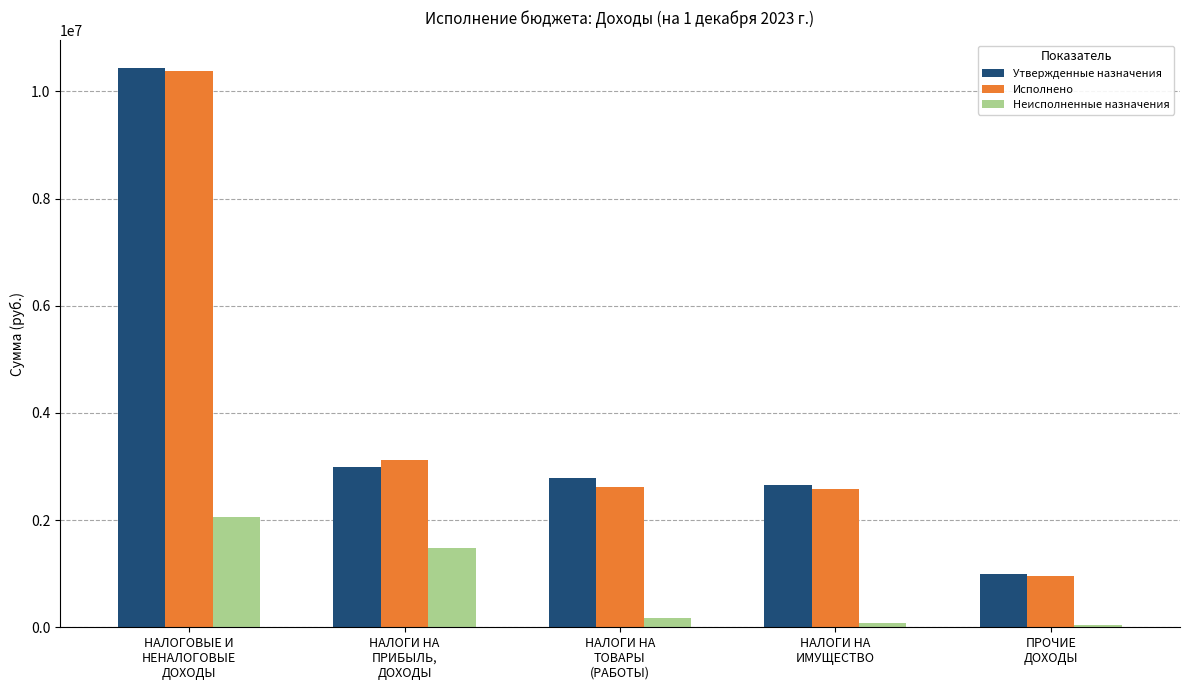

Are the bars horizontal?

No